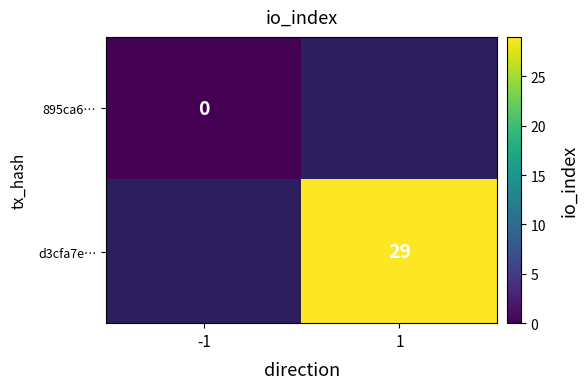

At -1, list the series in order from smallest to largest.

895ca6…, d3cfa7e…